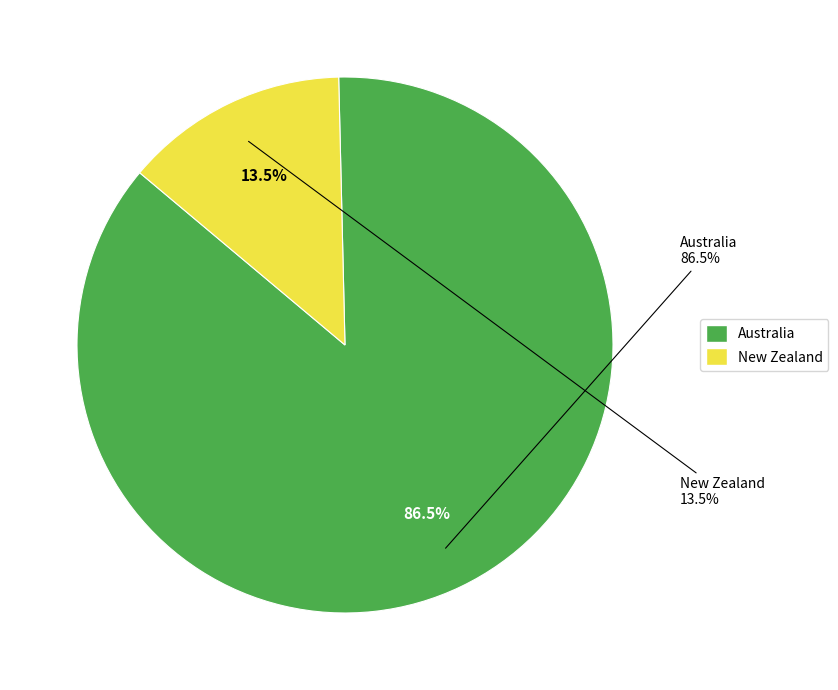

Do Australia and New Zealand together represent more than half of the pie?

Yes